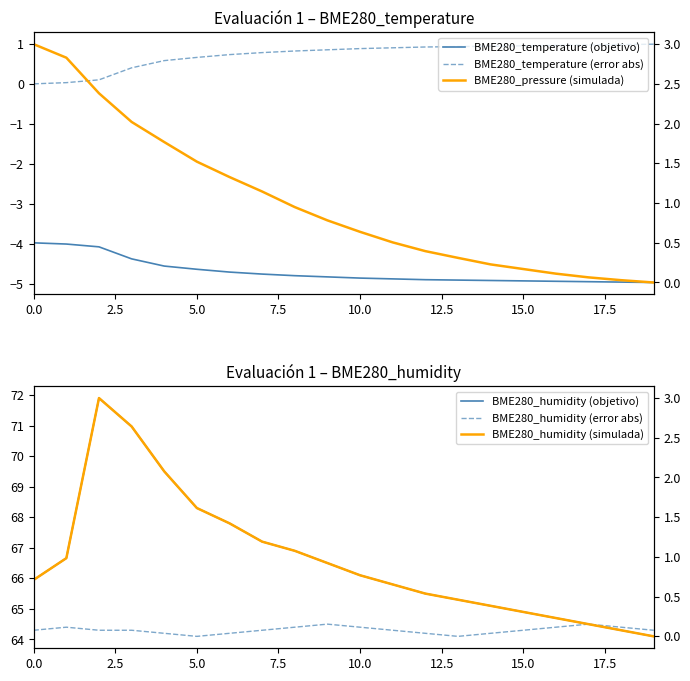

How many lines are shown in the chart?

6